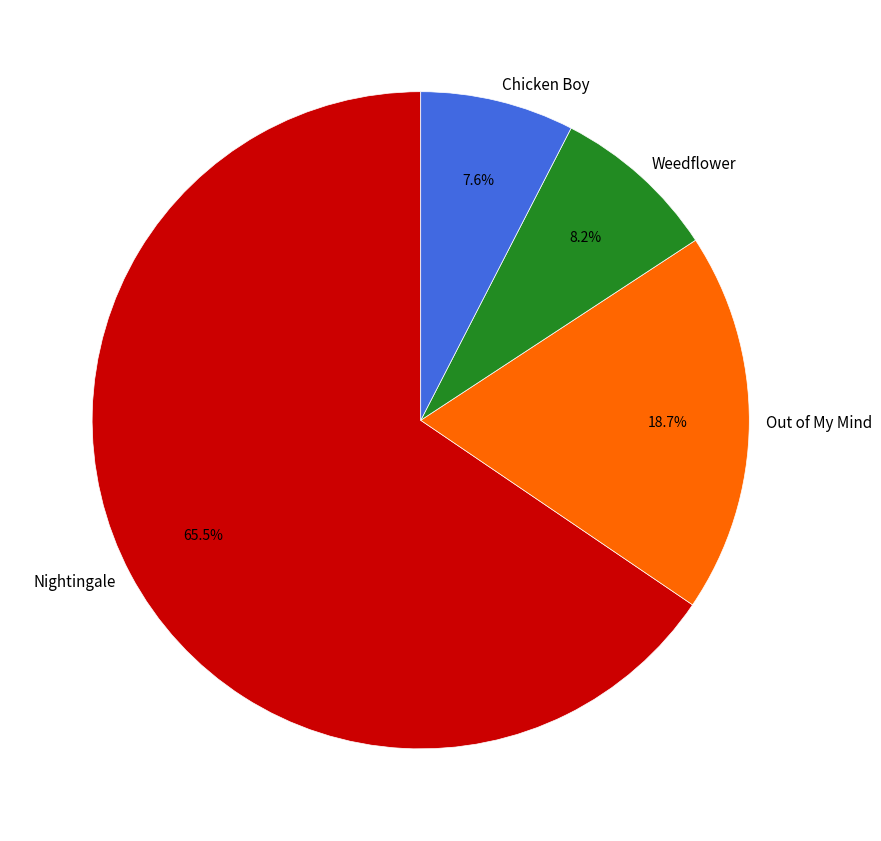

Which slice is the largest?

Nightingale